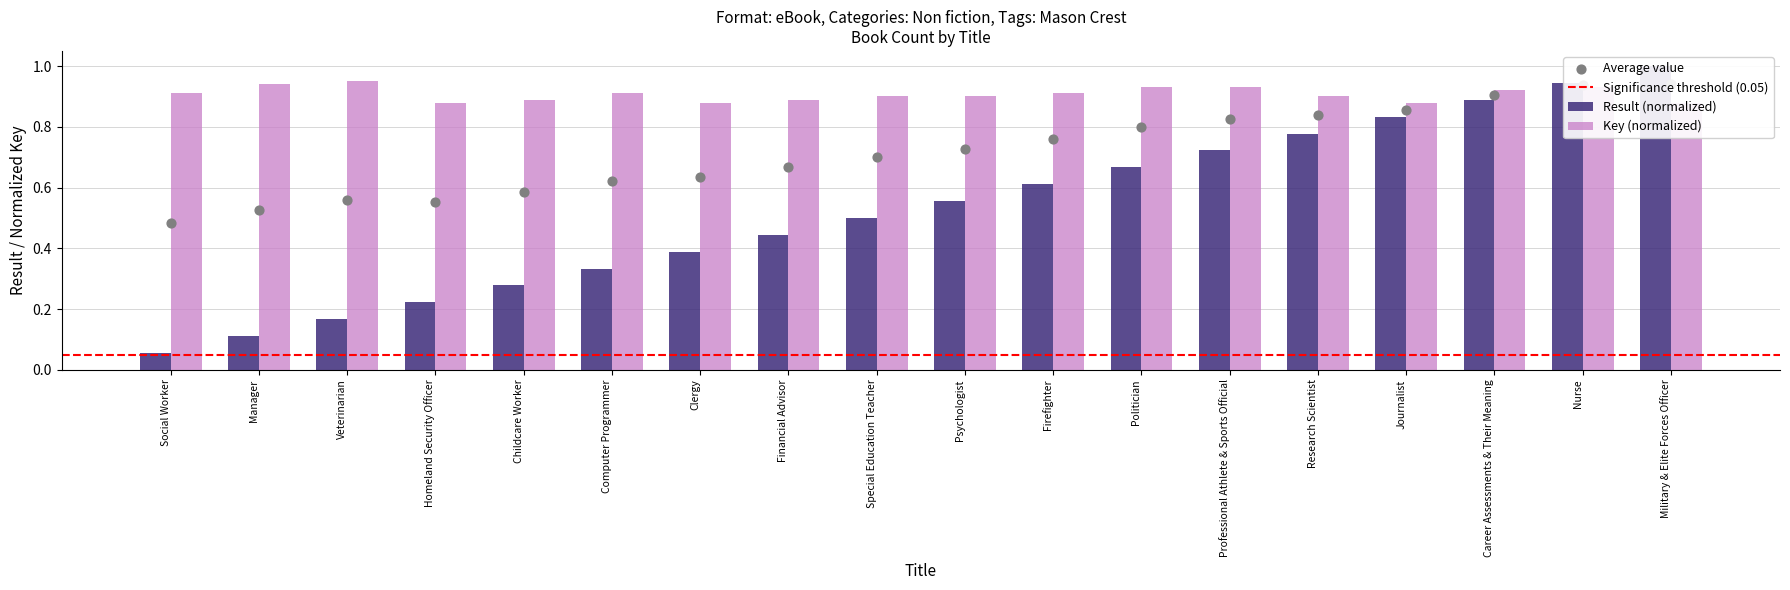

Which series reaches the minimum Y coordinate?

Result